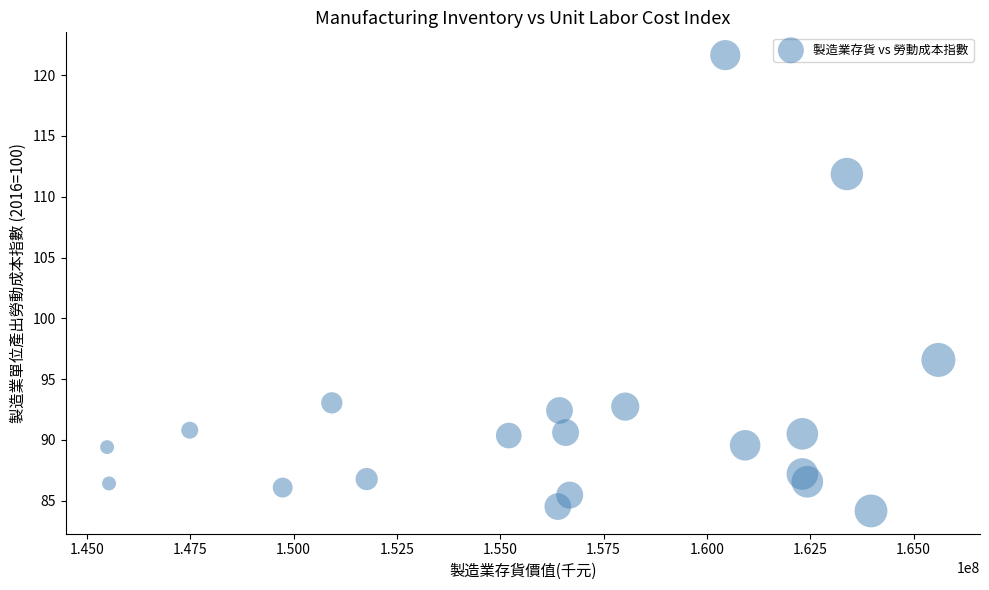

What is the range of Y values (max minus min)?

37.5